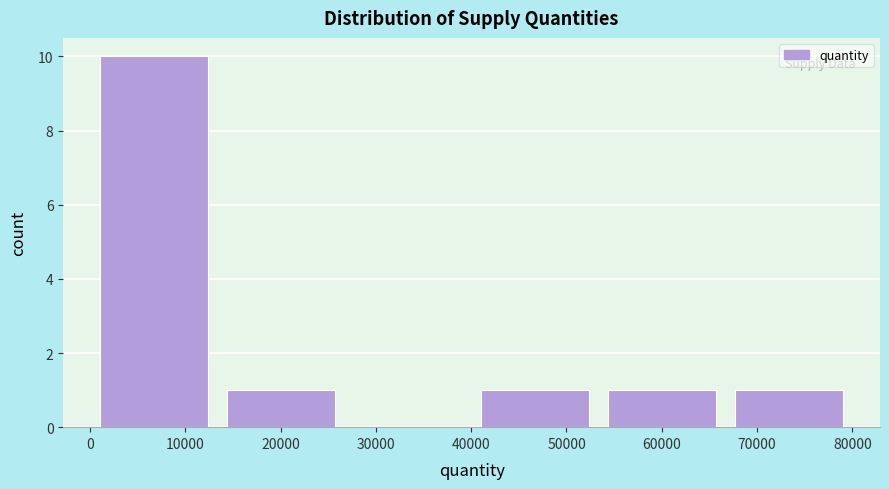

Reading left to right, list every bar in this chart as the range it spans on the x-axis followed by its height. Neither the bar edges nor the heights are printed on the chart, so give them approximately, as read against the axes.

0 to 13000: 10
13000 to 27000: 1
27000 to 40000: 0
40000 to 53000: 1
53000 to 67000: 1
67000 to 80000: 1